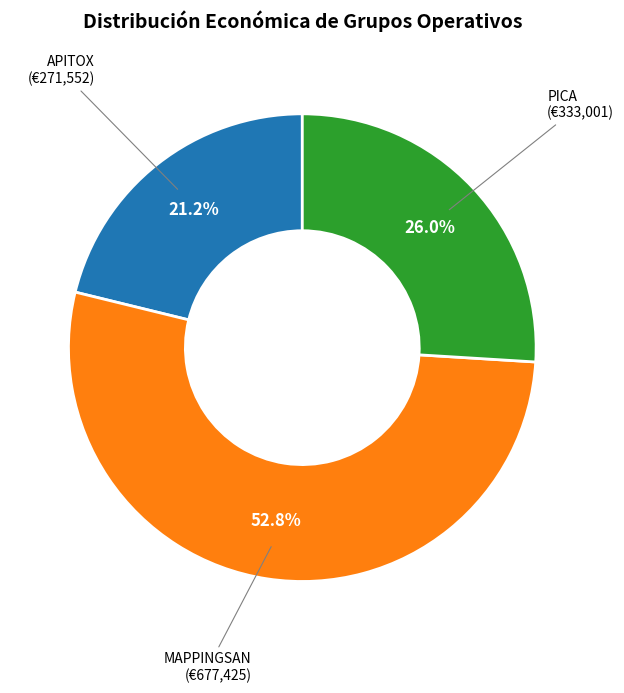

What is the ratio of the value at PICA to the value at MAPPINGSAN?

0.5